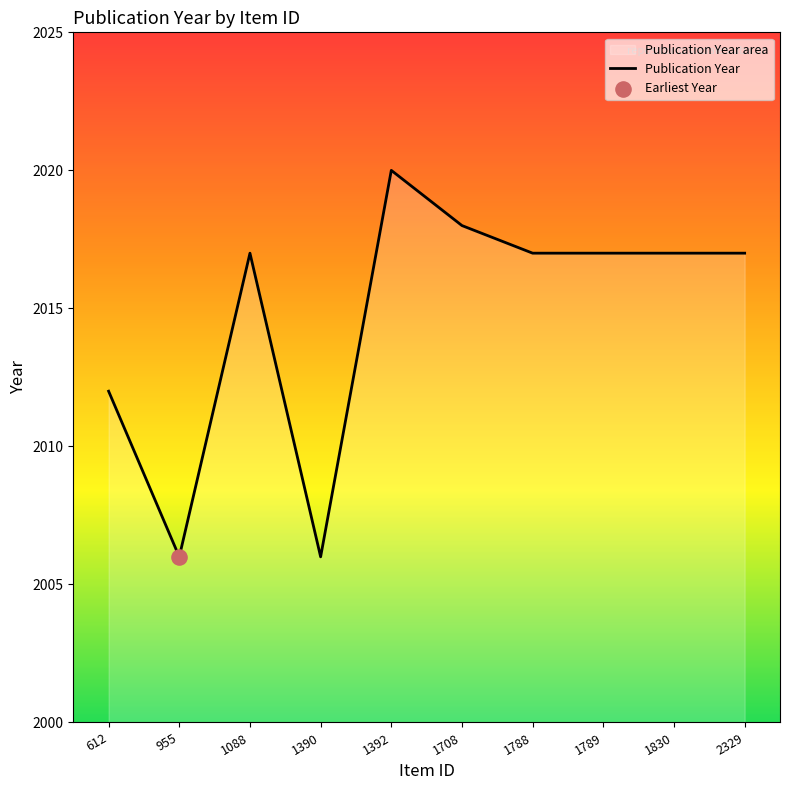

Approximately how many times larger is the value at 2329 compared to 1390?

1.0